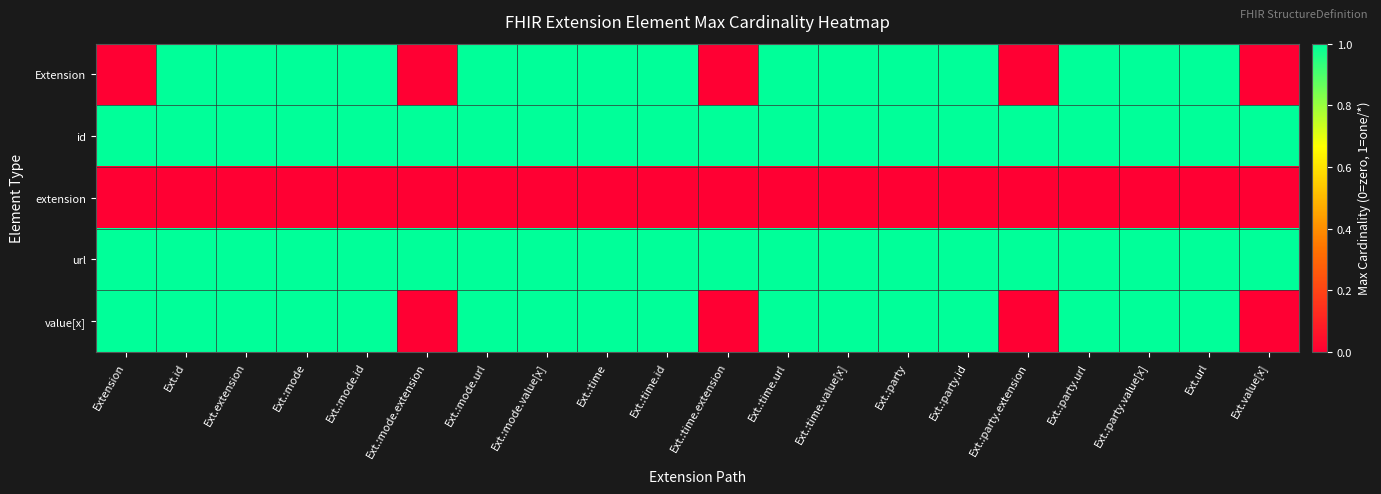

At which category is the sum across all series the highest?

Ext.id